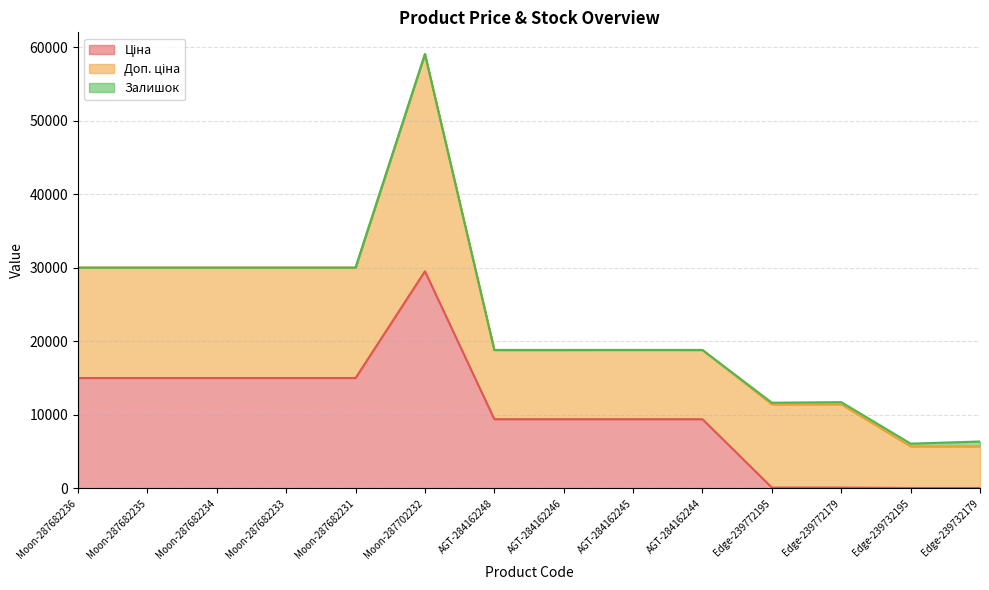

What is the label of the 3rd point from the right?

Edge-239772179